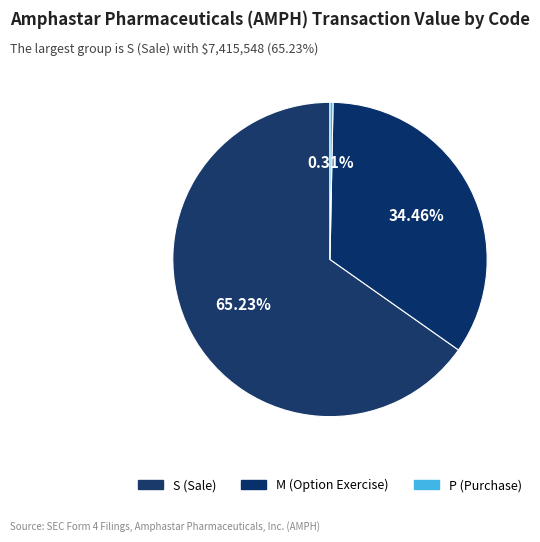

How many segments does this pie chart have?

3